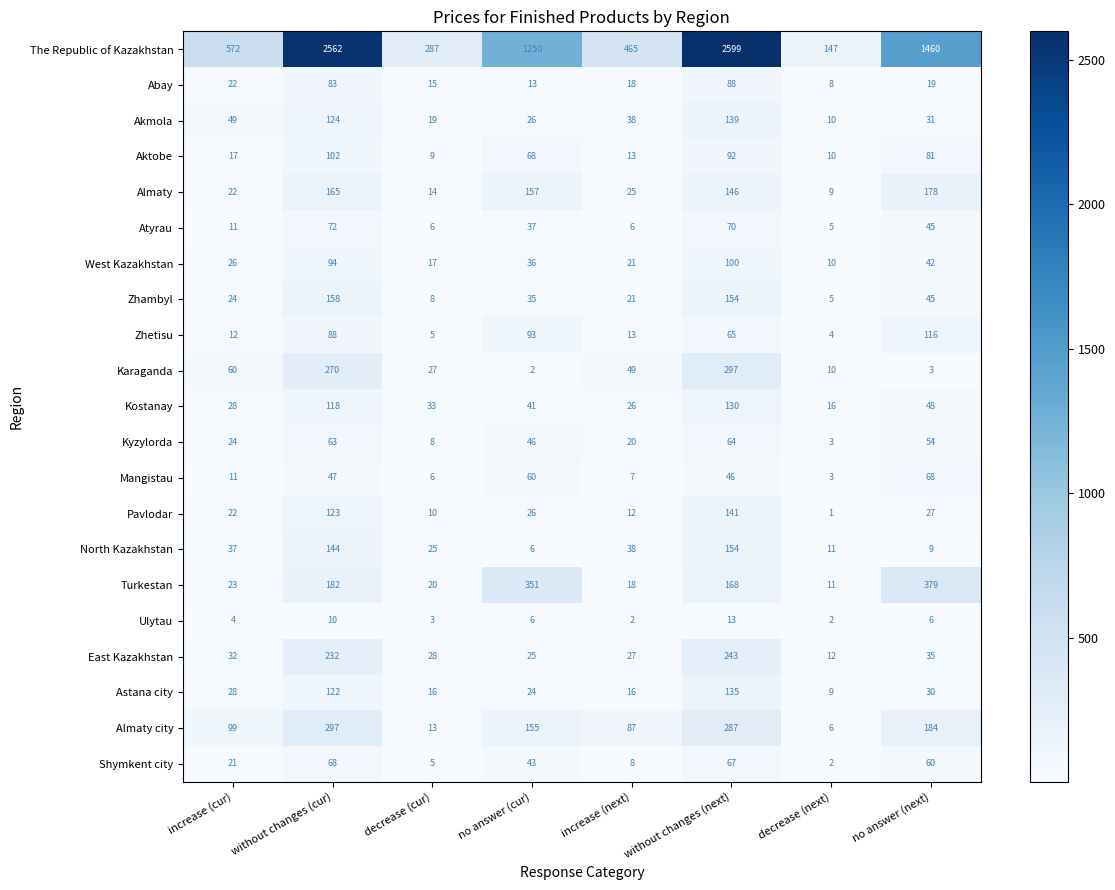

Is the value of North Kazakhstan at without changes (cur) greater than the value of Akmola at without changes (next)?

Yes